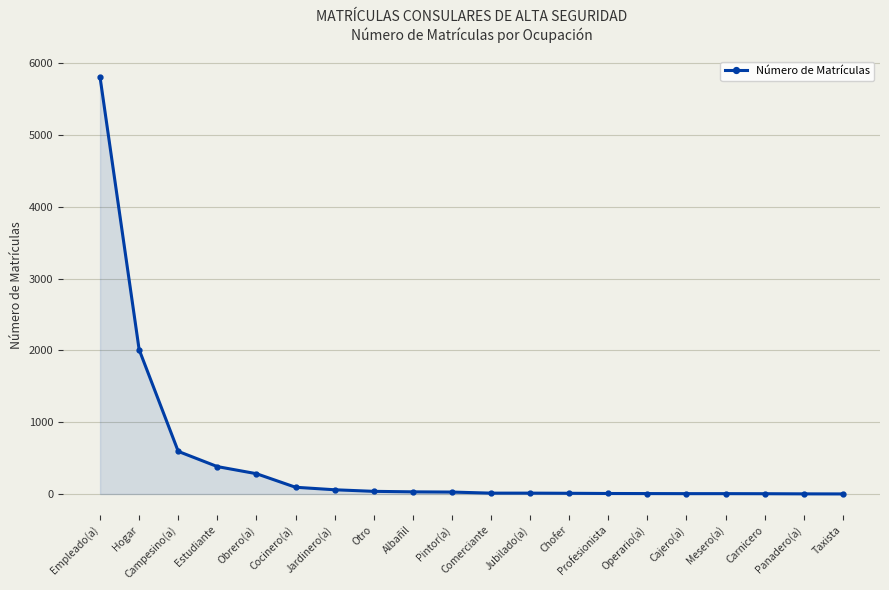

Count the number of data series in this chart.

1